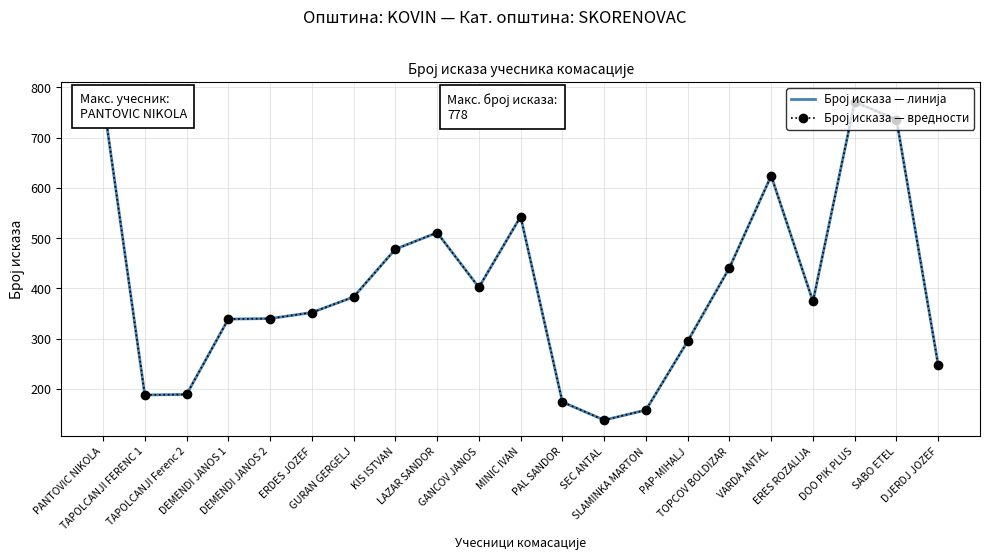

Read the Број исказа — вредности value at TAPOLCANJI Ferenc 2.

189